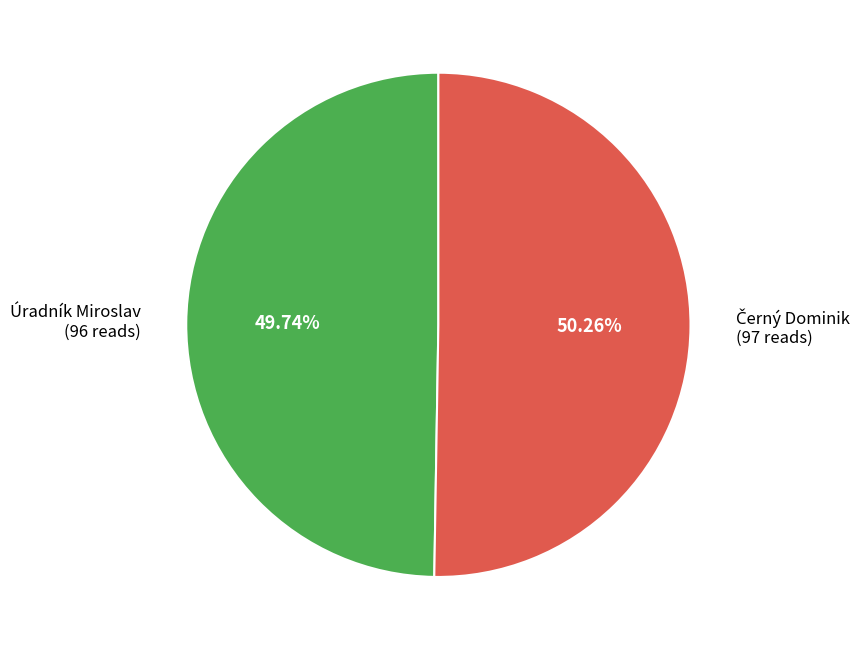

Is there any slice that represents more than half of the pie?

Yes